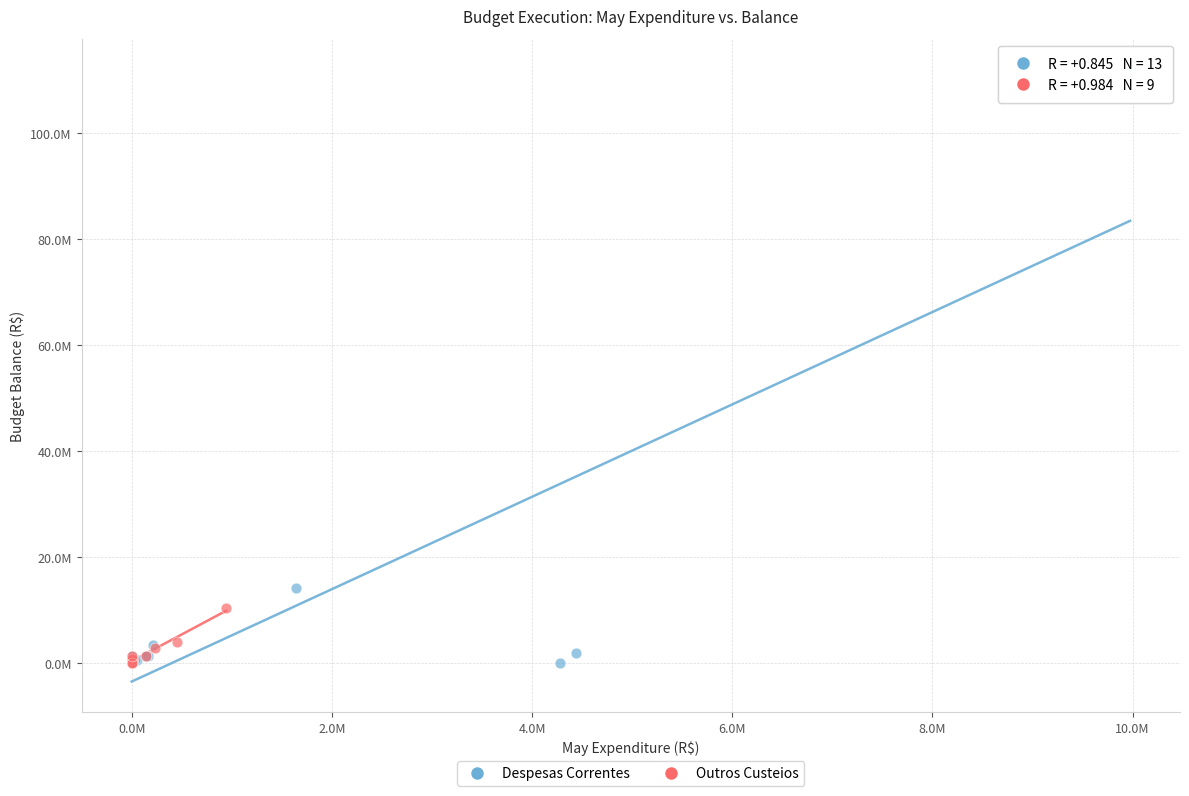

What are all the series names shown in the legend?

Despesas Correntes, Outros Custeios